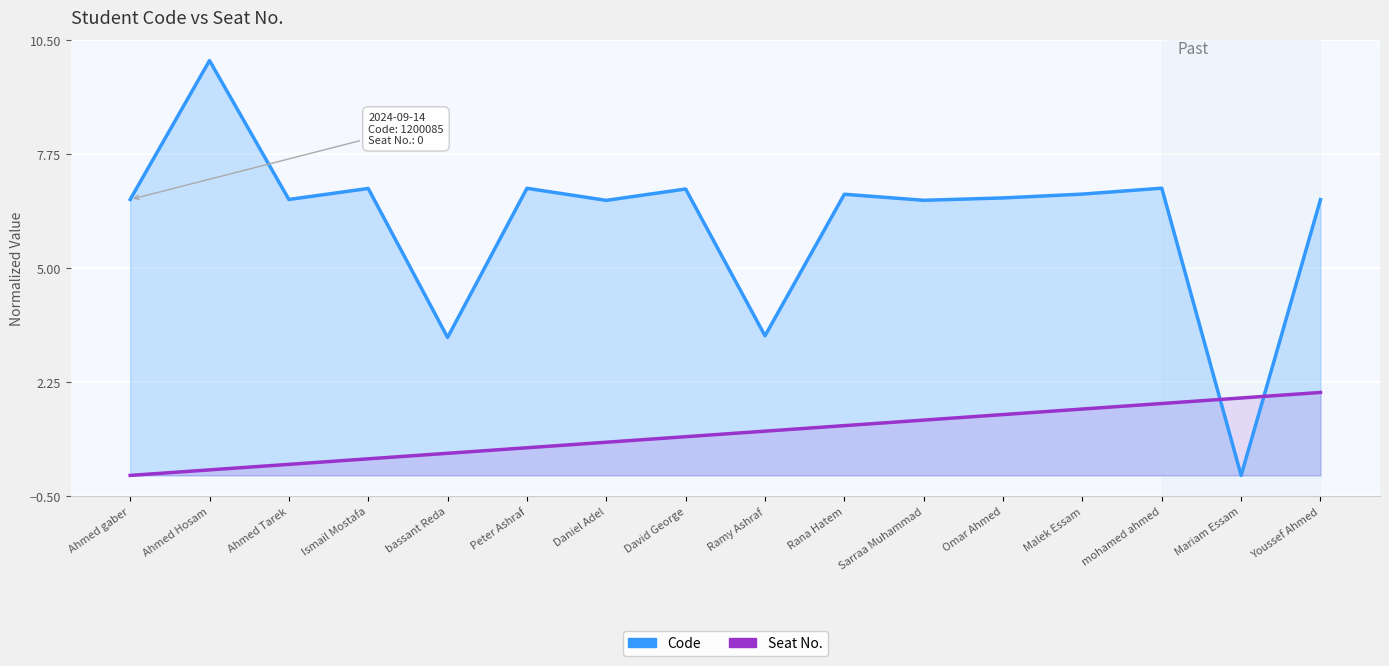

The value of Seat No. at Ahmed Tarek is 0.5. True or false?

False